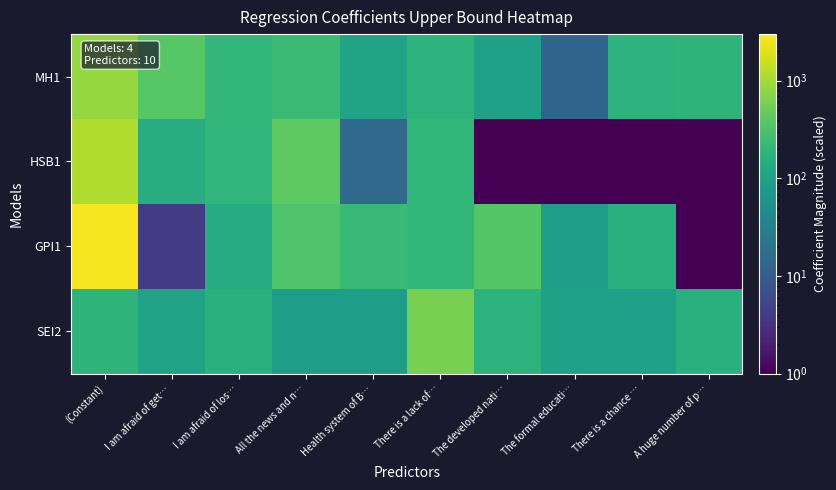

What is the smallest value displayed?

1